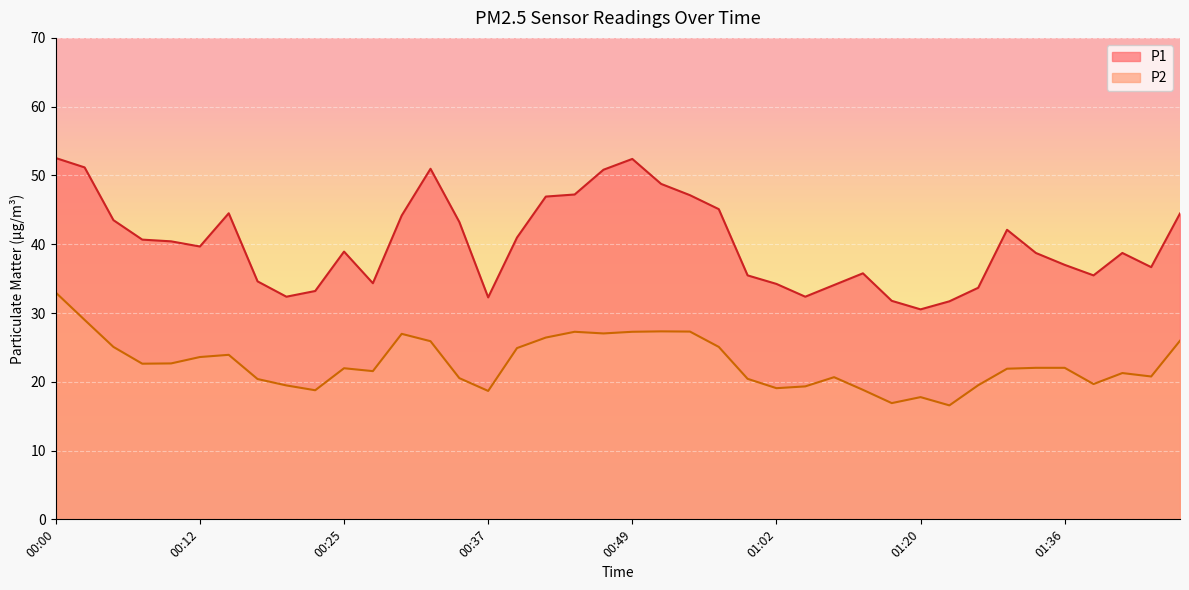

Which category has the lowest value in the P1 series?

01:20